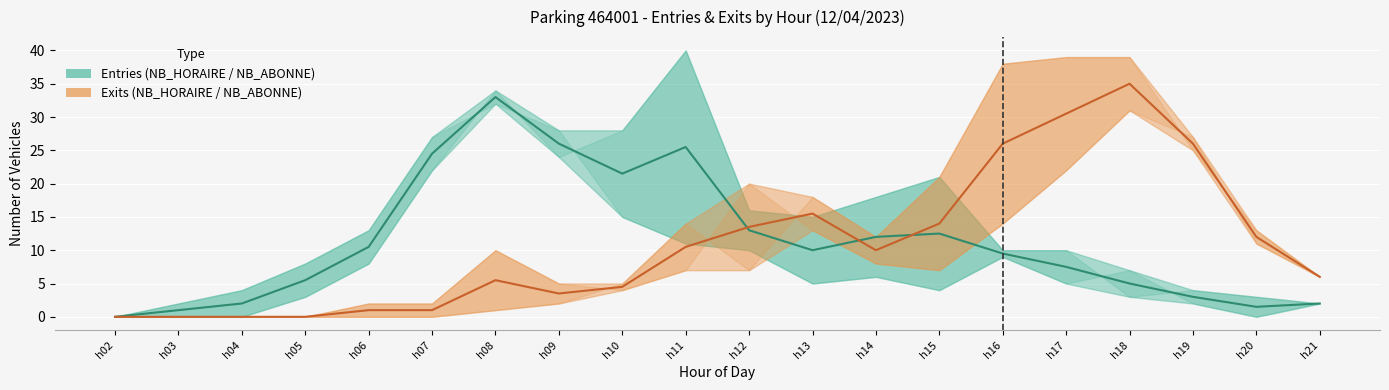

What is the spread (max minus min) of values at h10?

17.0